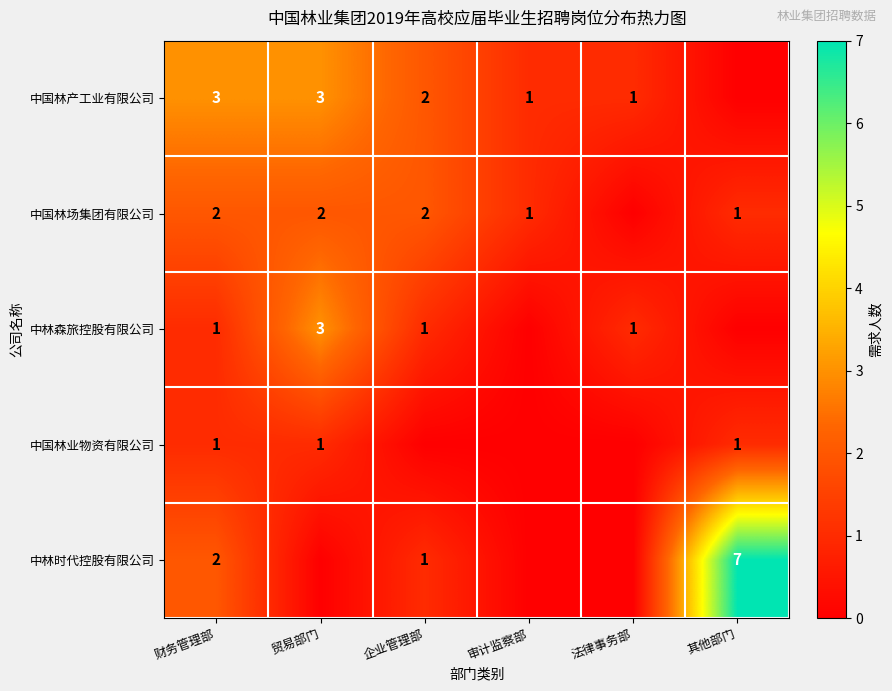

What is the total value across all series at 财务管理部?

9